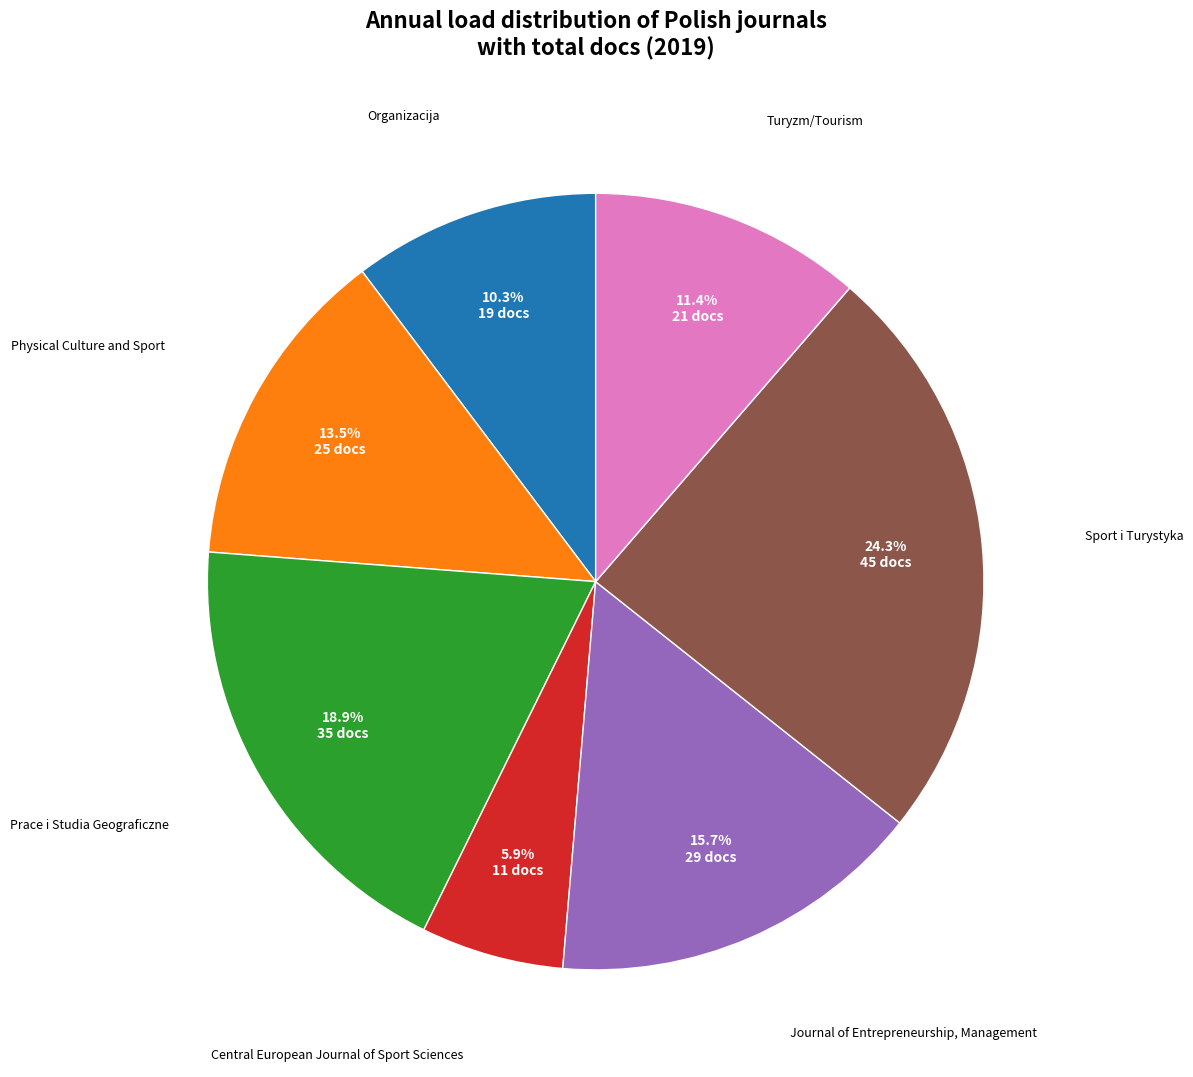

Is there a majority slice in this chart?

No